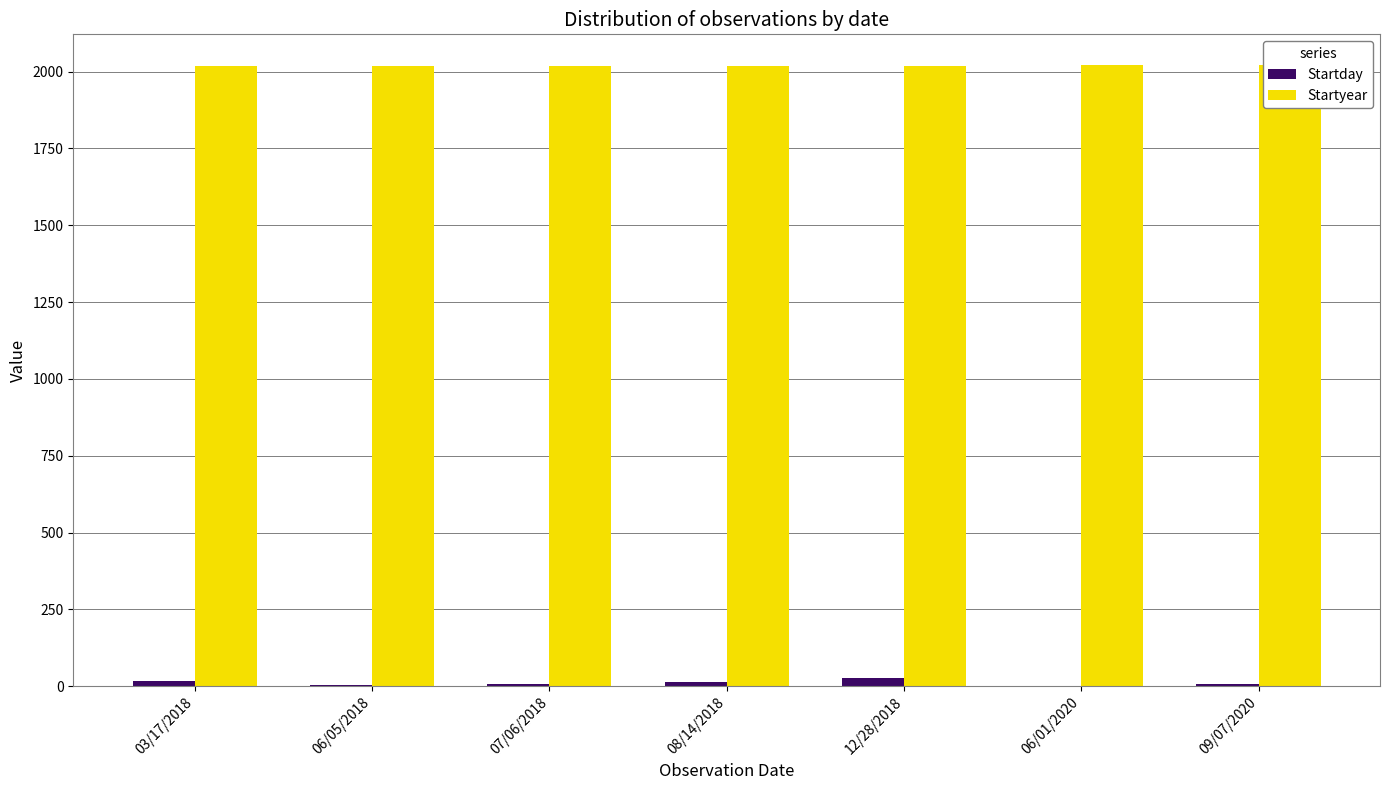

What is the sum of all Startyear values?

14130